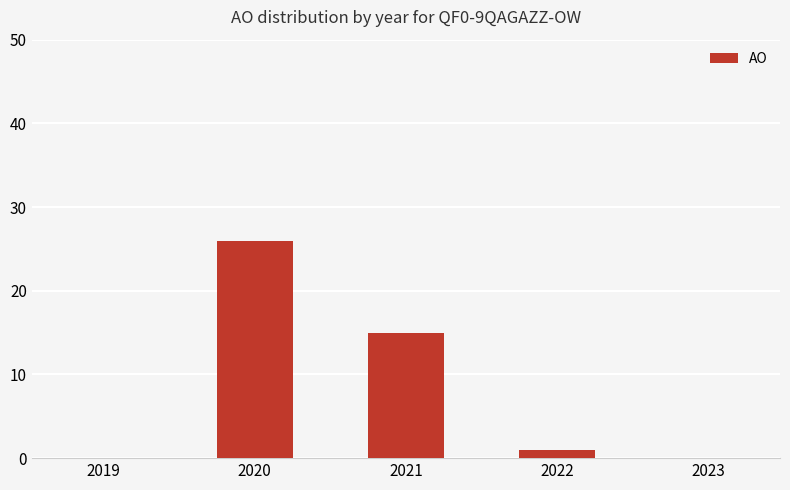

Is it true that the value at 2023 is 14?

False